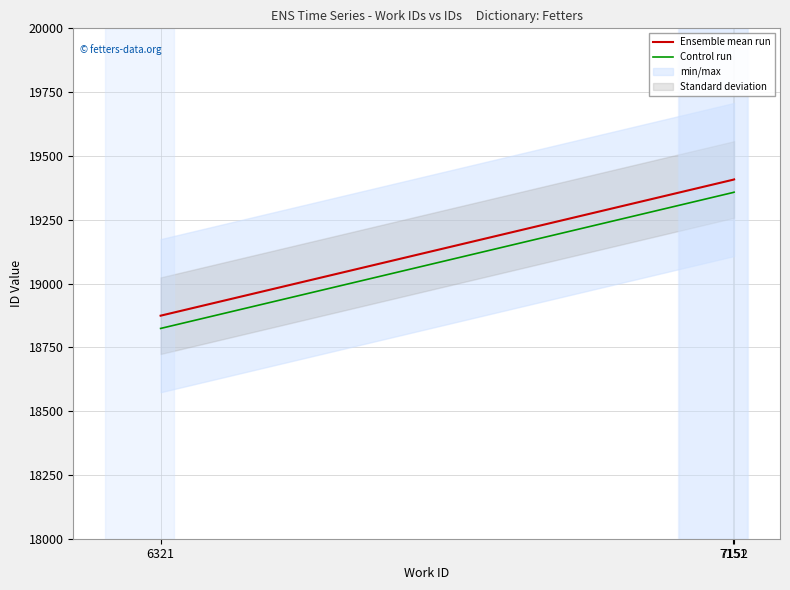

Does the chart display data point markers on the line(s)?

No